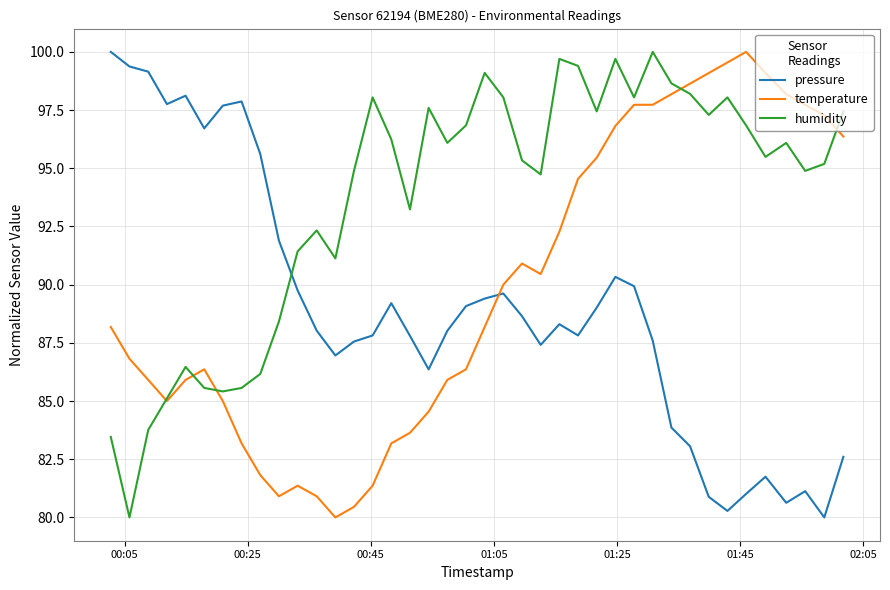

True or false: humidity has more than 1 points higher than both neighbors.

True